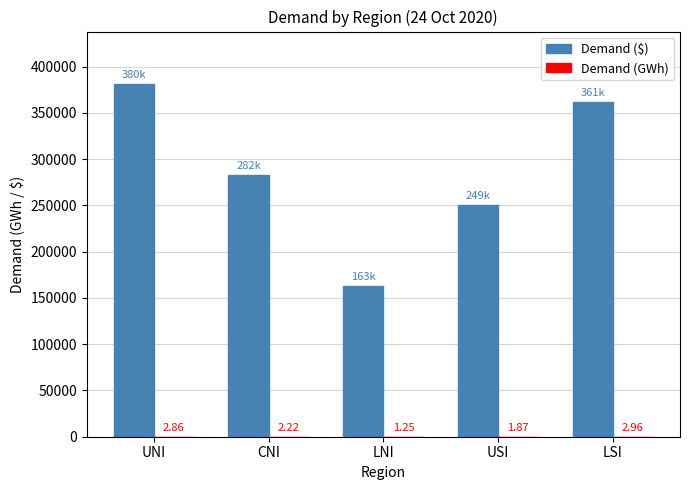

Are the bars grouped side by side (vs. stacked)?

Yes